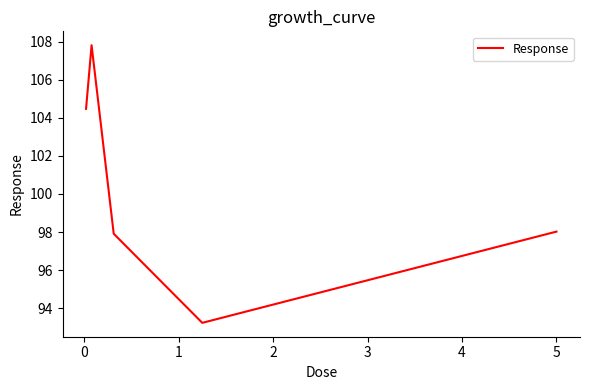

How many lines are shown in the chart?

1